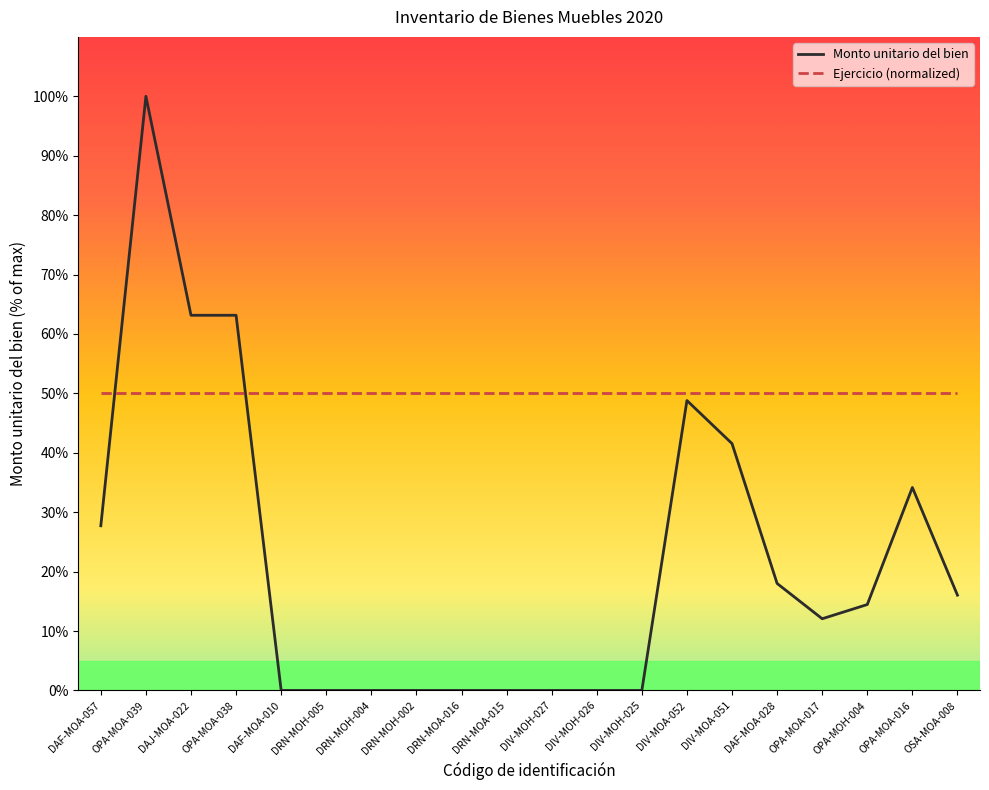

Between DIV-MOH-025 and OSA-MOA-008, which series saw the biggest shift?

Monto unitario del bien